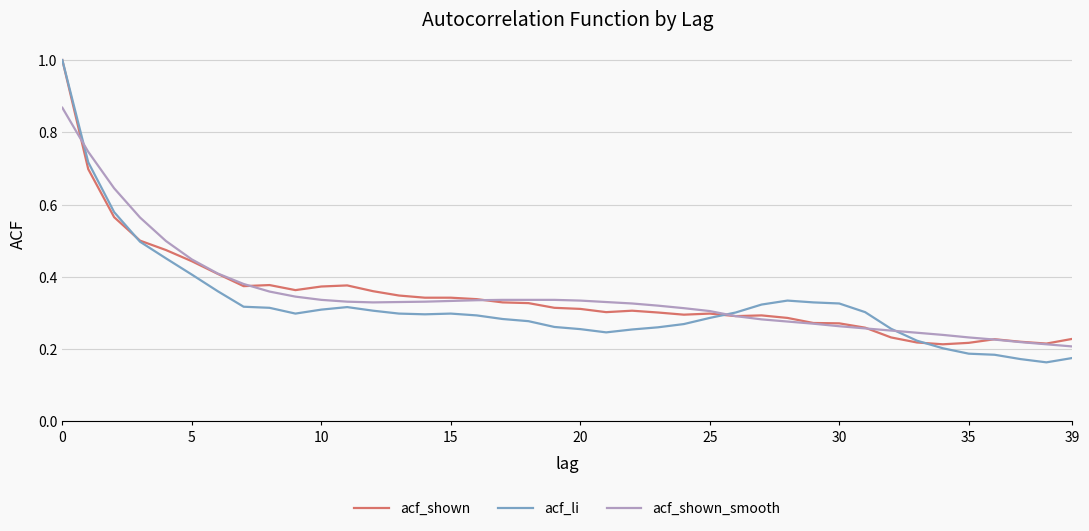

What is the highest value of the acf_shown series?

1.0